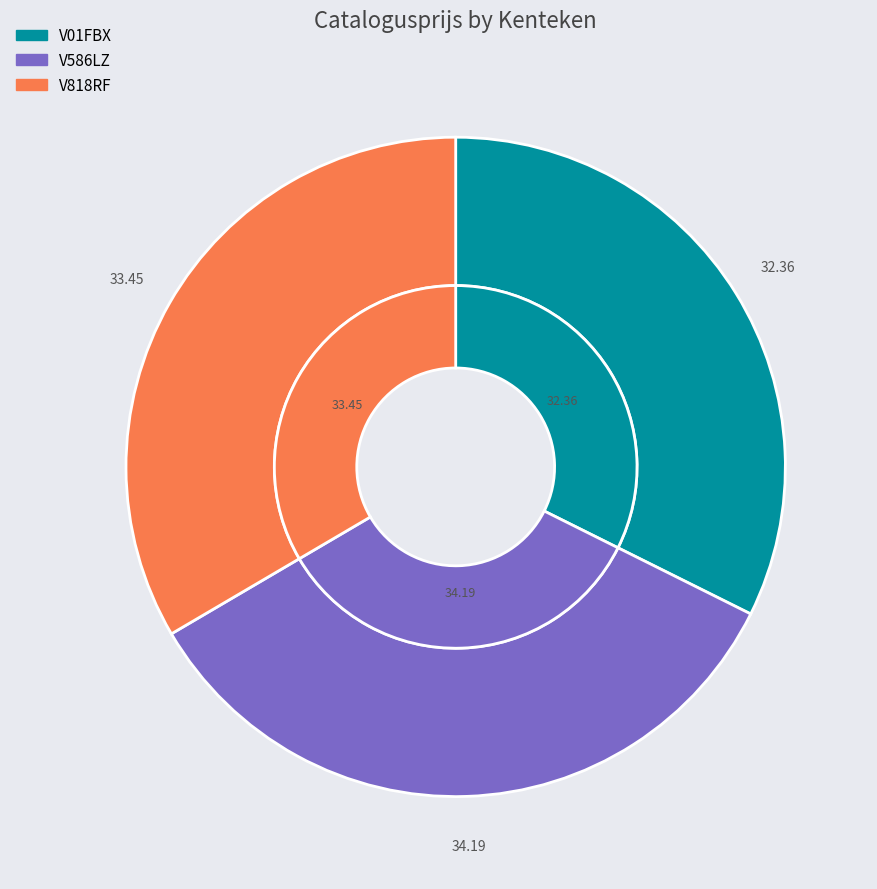

Count the number of slices in the pie.

3